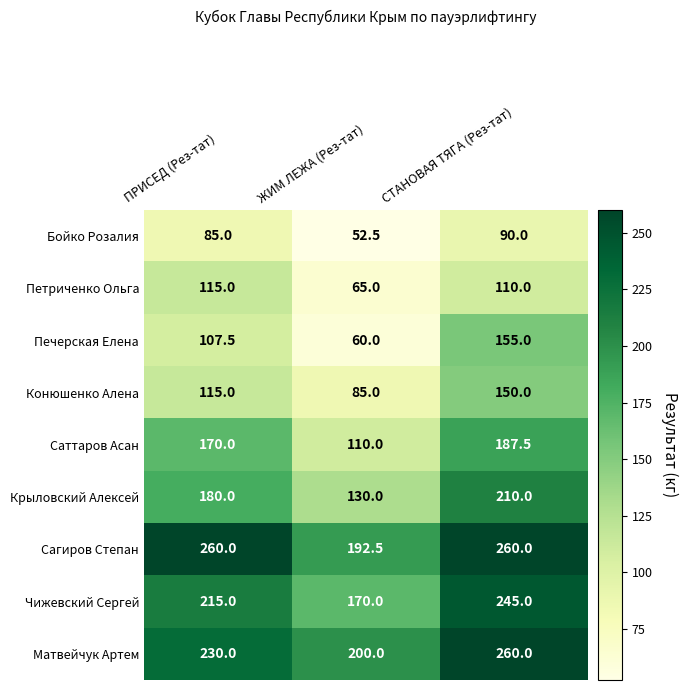

At how many categories does at least one series exceed 99?

3